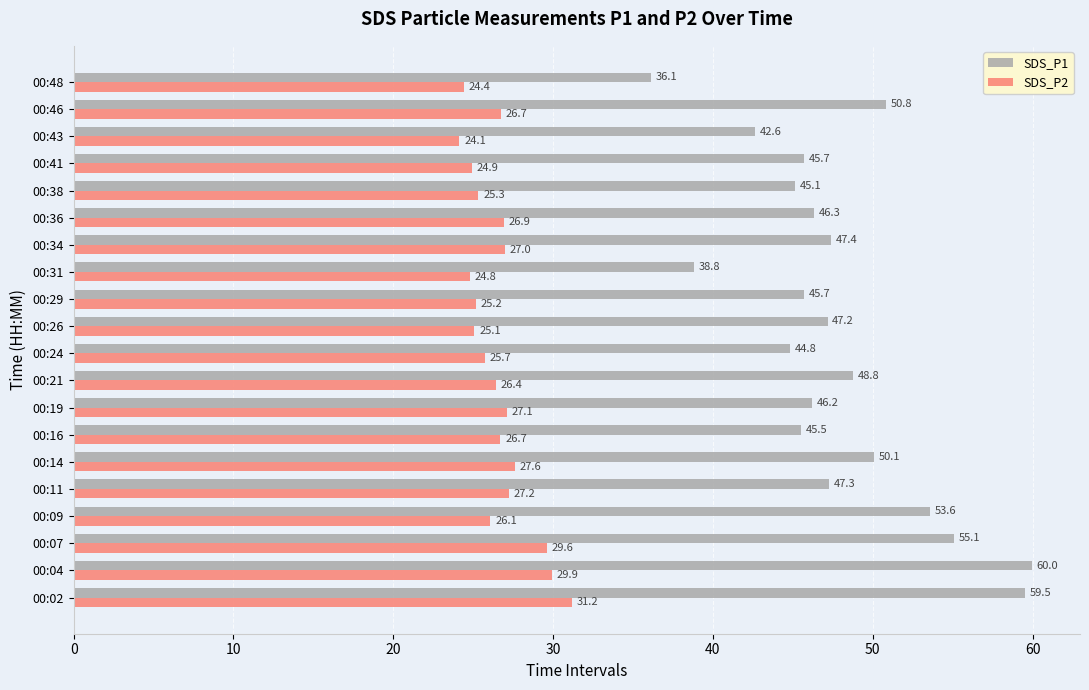

Rank the series by their maximum value, from lowest to highest.

SDS_P2, SDS_P1